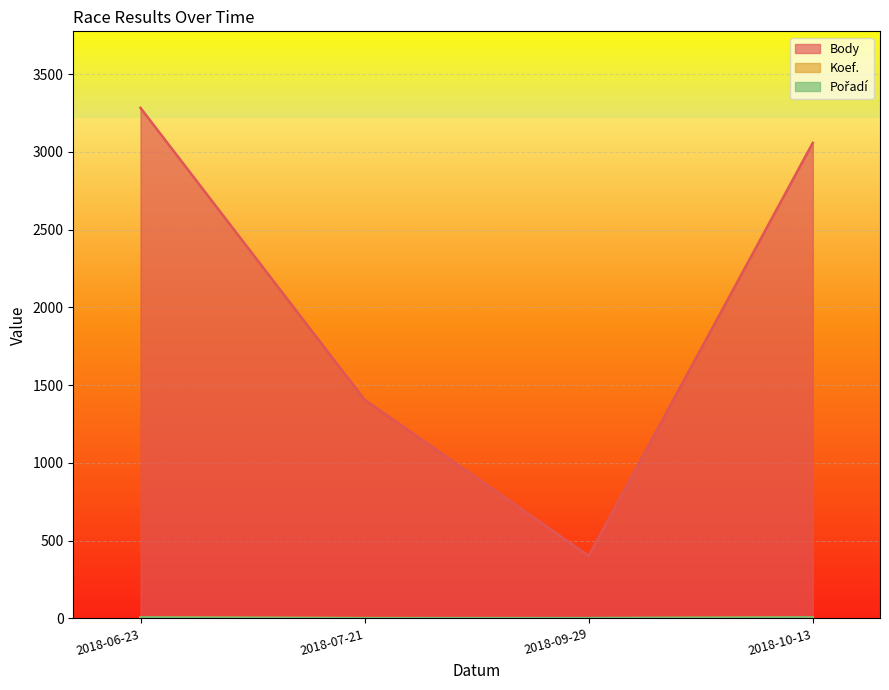

Is it true that Koef. equals 4 at 2018-10-13?

False